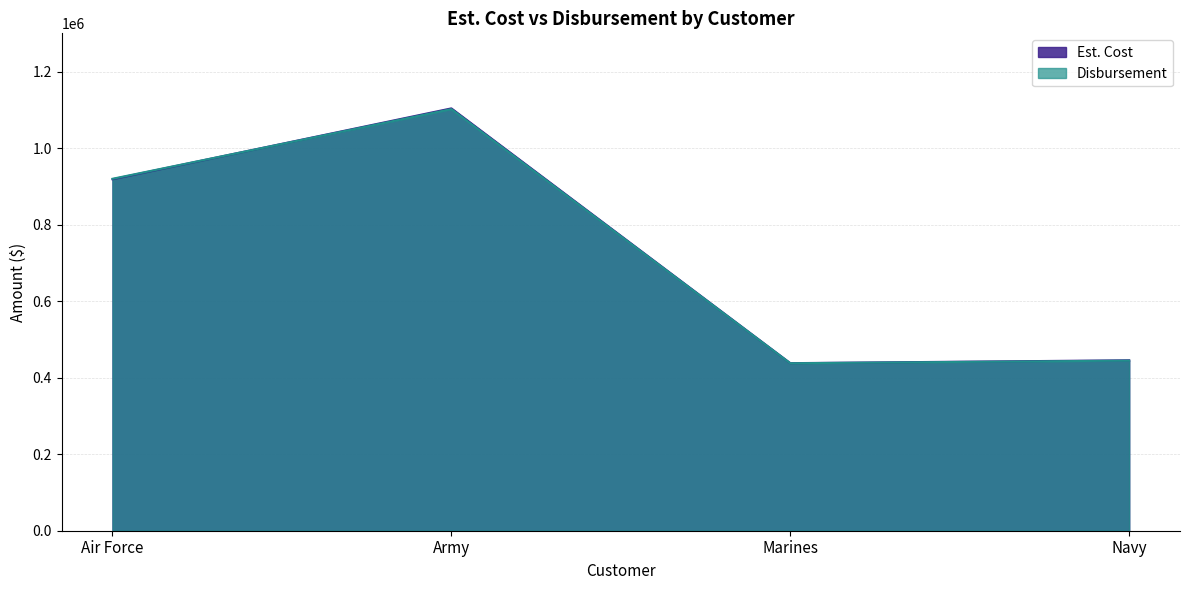

Does the chart have visible grid lines?

Yes